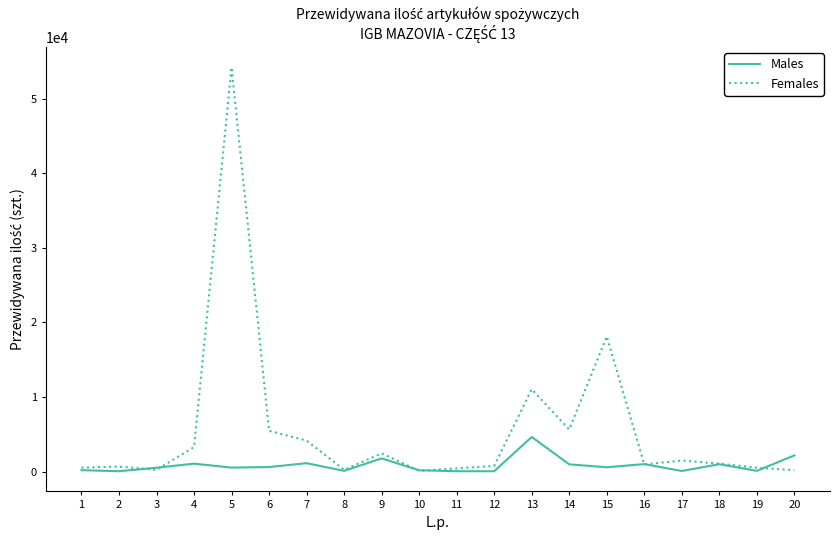

What is the total value across all series at 1?

749